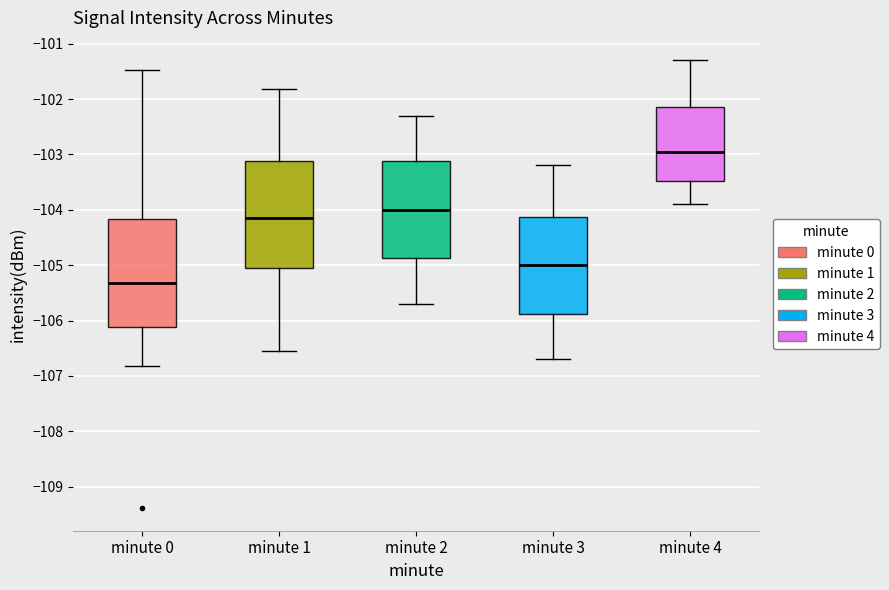

Reading left to right, transcribe this box plot: for each box, give where its median line is, the range the box spans, and where its two whiskers end, as read against the y-axis. The values are not printed on the chart, so give them approximately, as read against the axis.

minute 0: median -105.3, box -106.1 to -104.2, whiskers -106.8 to -101.5
minute 1: median -104.1, box -105.0 to -103.1, whiskers -106.5 to -101.8
minute 2: median -104.0, box -104.9 to -103.1, whiskers -105.7 to -102.3
minute 3: median -105.0, box -105.9 to -104.1, whiskers -106.7 to -103.2
minute 4: median -102.9, box -103.5 to -102.1, whiskers -103.9 to -101.3